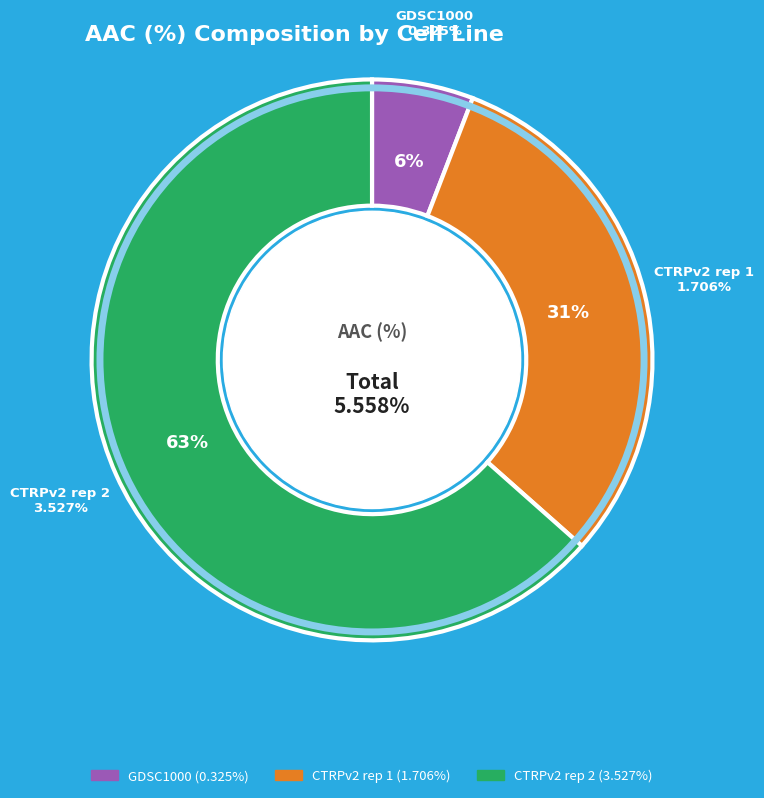

Rank the categories by value from highest to lowest.

CTRPv2 rep 2, CTRPv2 rep 1, GDSC1000